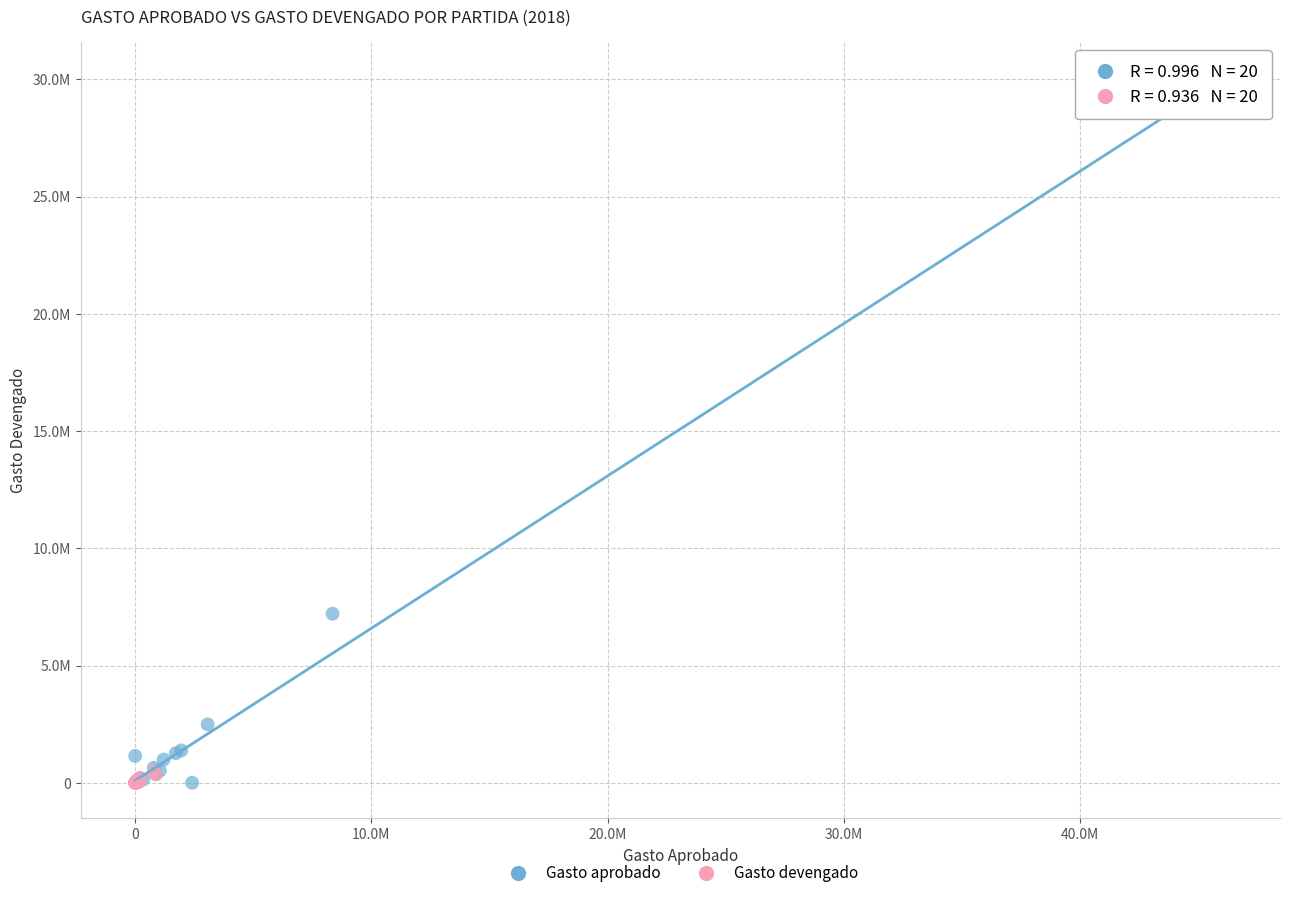

Which series reaches the maximum Y coordinate?

Gasto aprobado